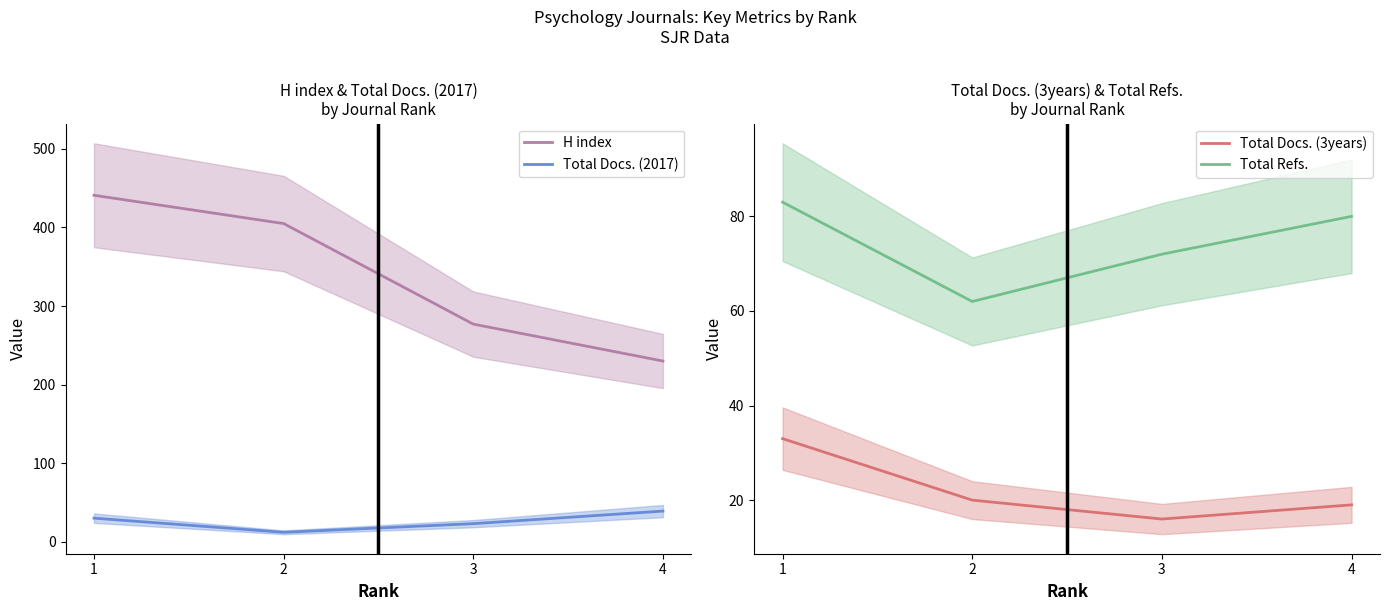

At which label does Total Docs. (2017) first exceed 30?

4